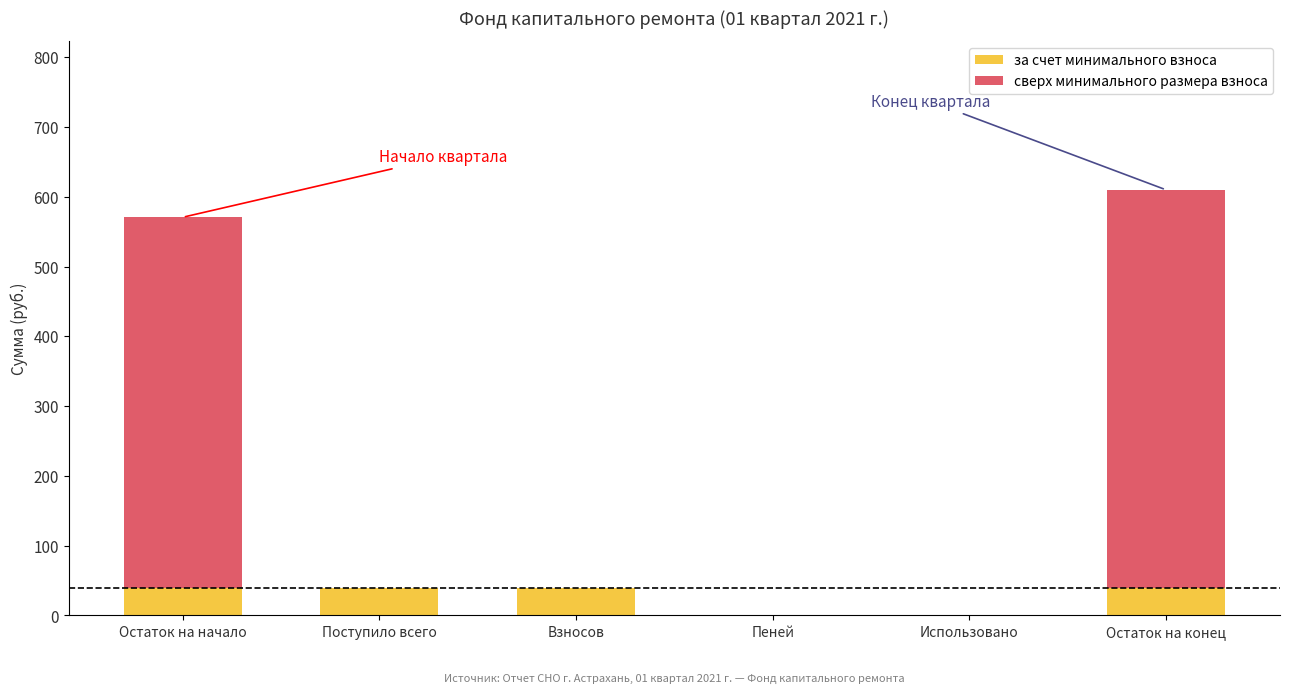

What is the sum of the за счет минимального взноса values at Пеней and Остаток на конец?

39.4